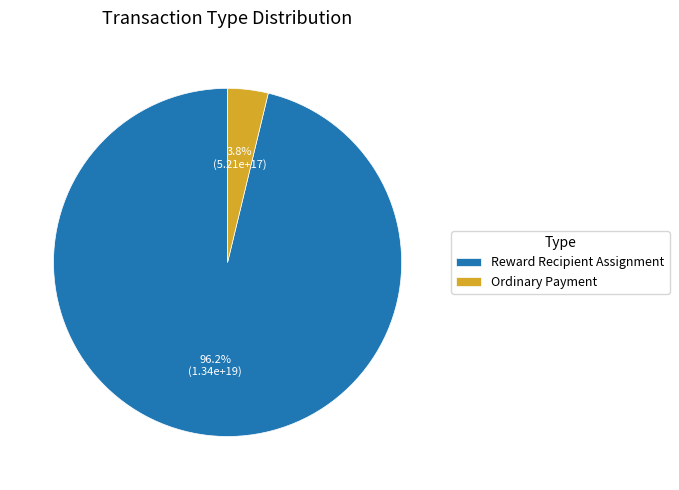

To the nearest percent, what percentage of the pie is Ordinary Payment?

4%